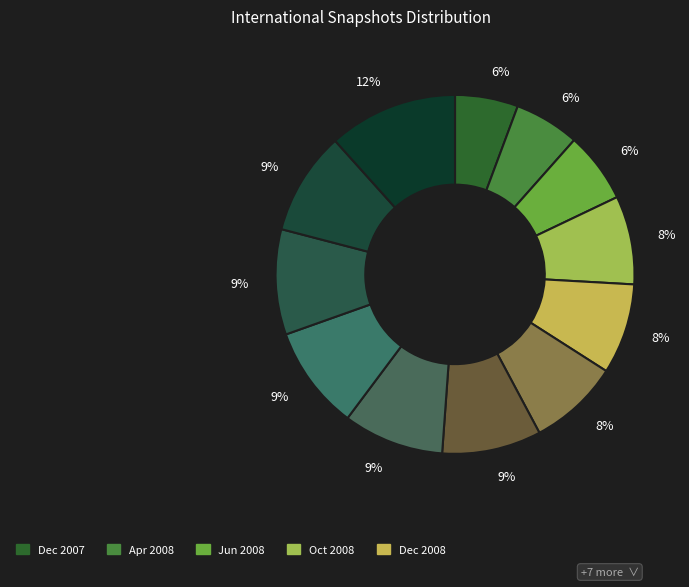

What is the smallest slice in the pie chart?

2007-12-19